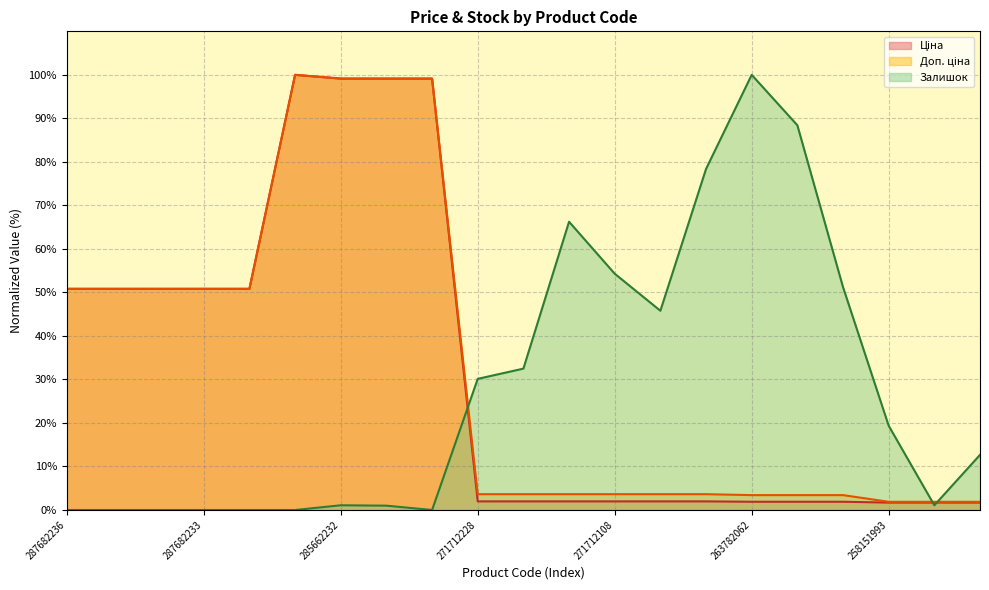

How many times do Доп. ціна and Залишок cross each other?

3